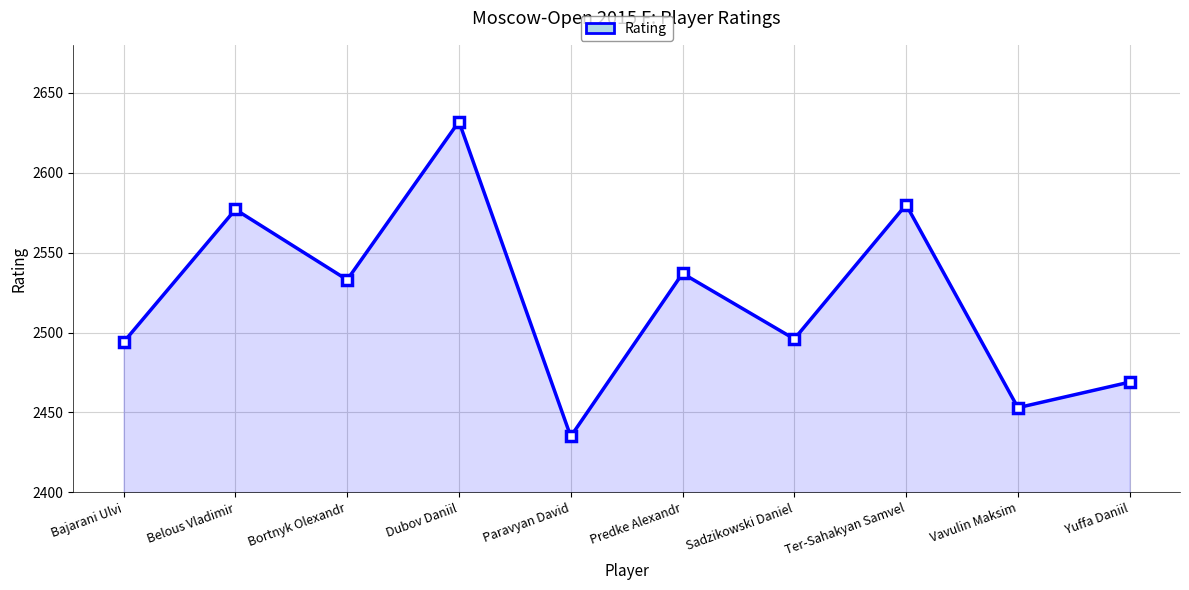

What is the label of the 1st point from the left?

Bajarani Ulvi